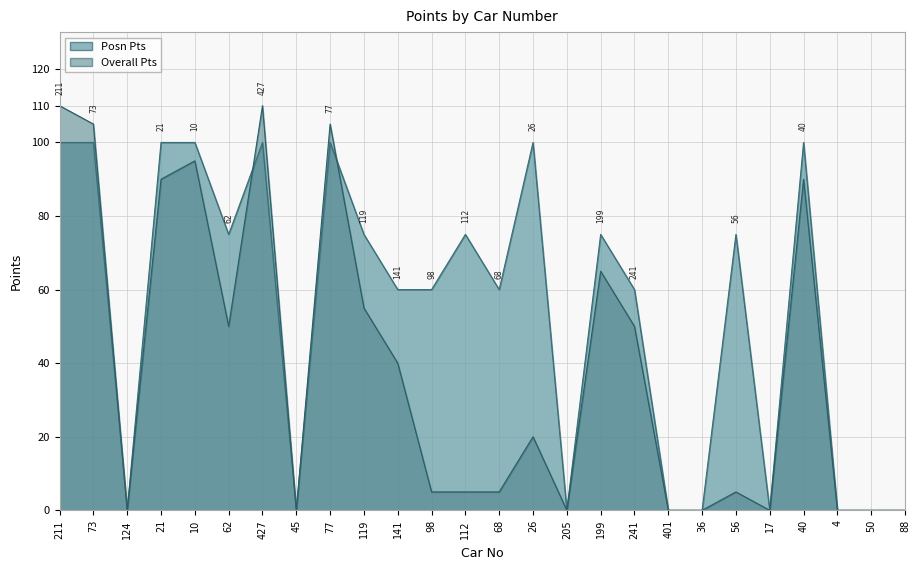

Count the number of data series in this chart.

2